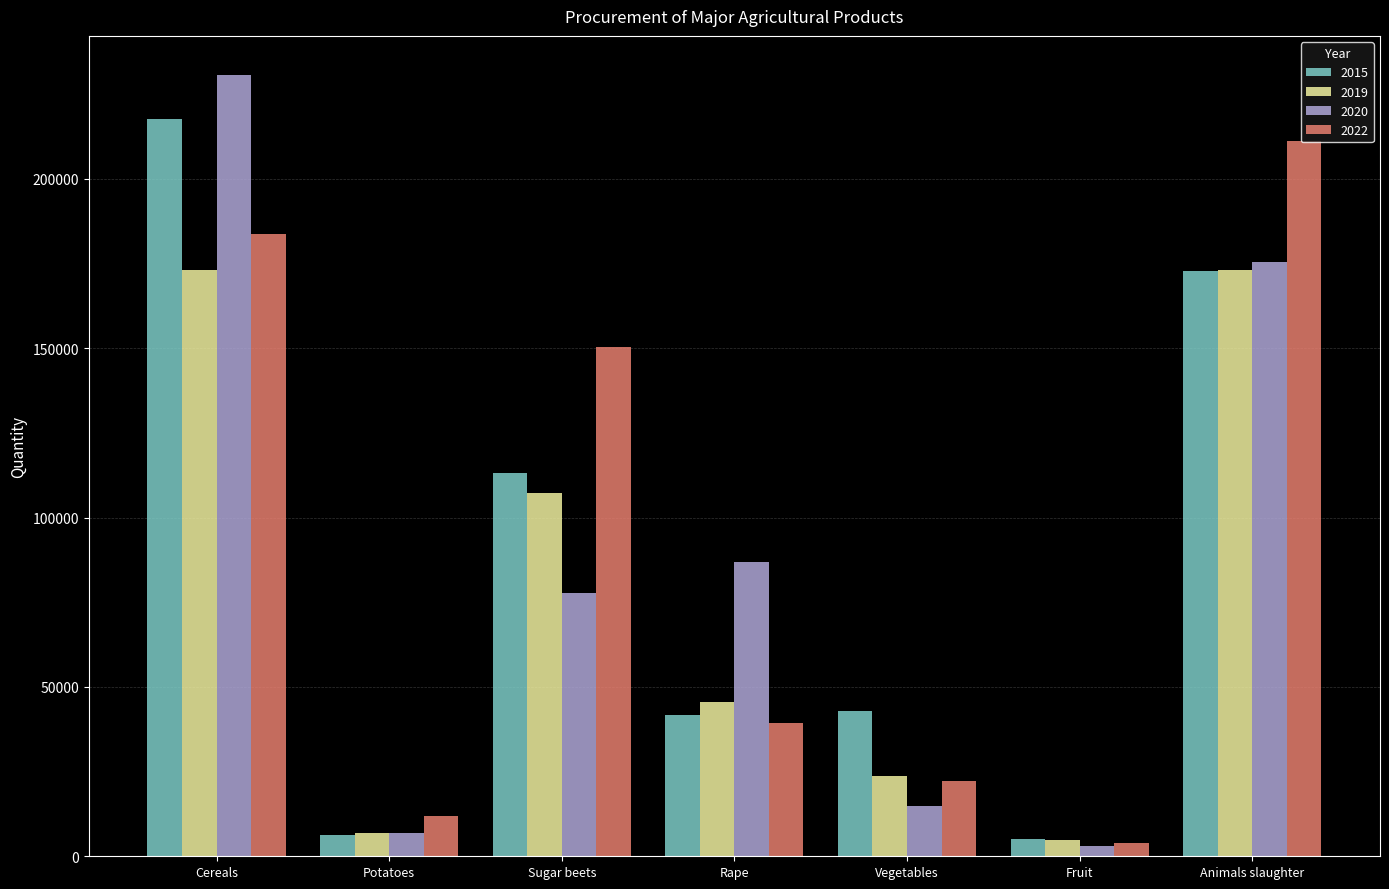

Does the chart contain any negative values?

No